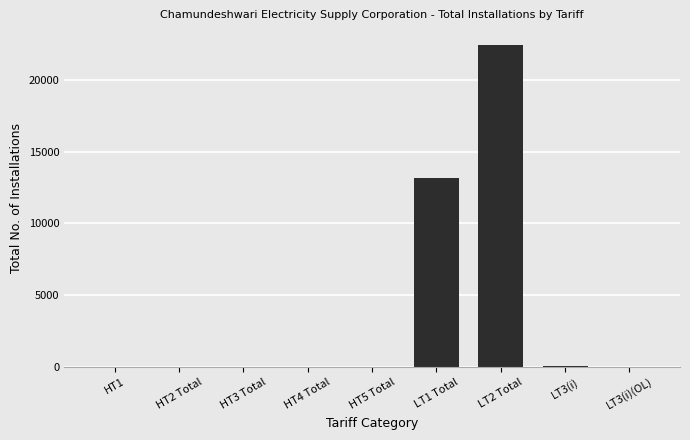

What is the sum of all values?

35695